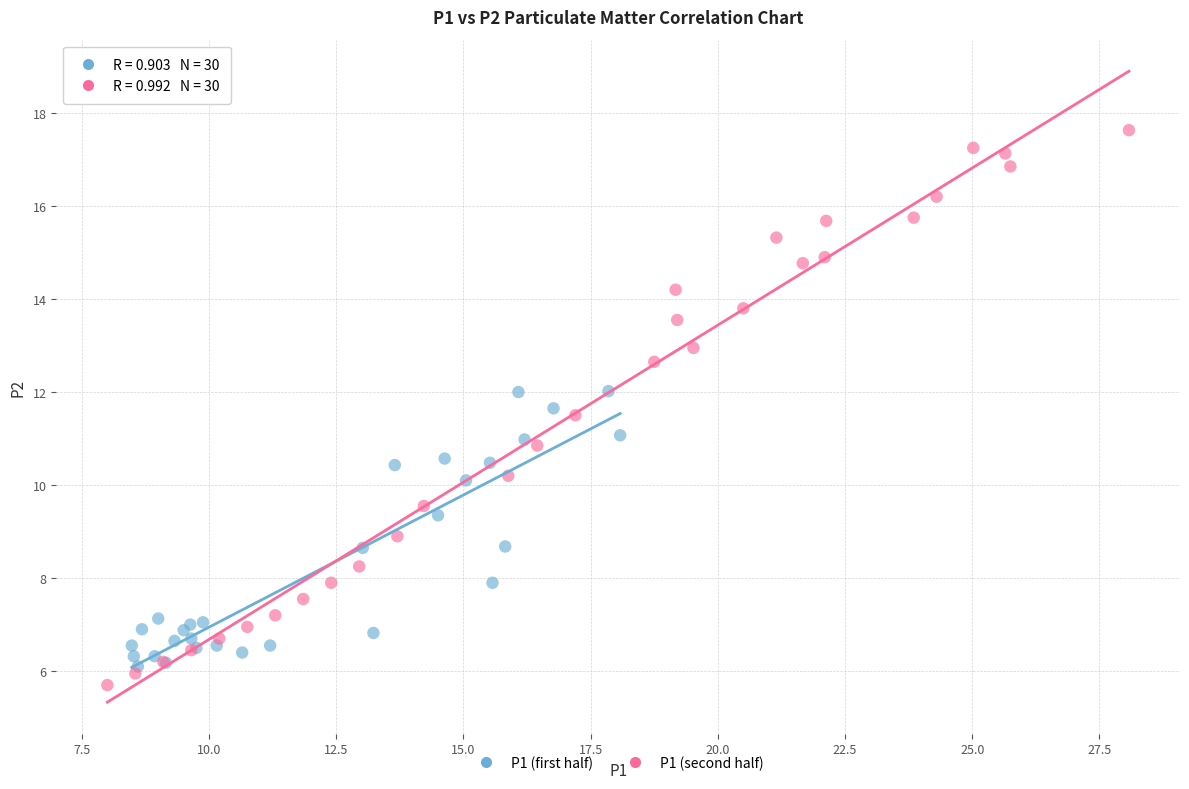

Which series reaches the maximum Y coordinate?

P1 (second half)